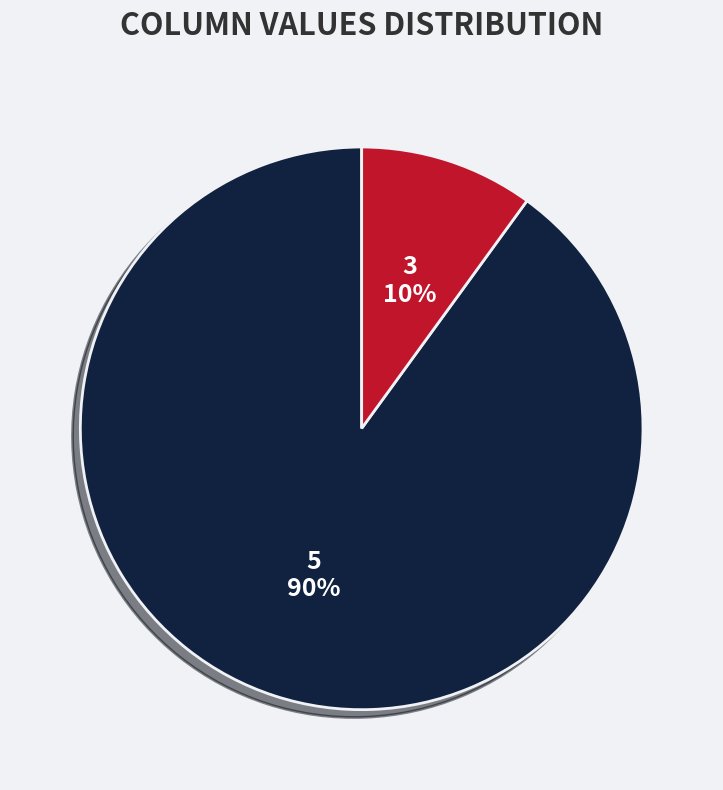

Does any single category account for the majority?

Yes